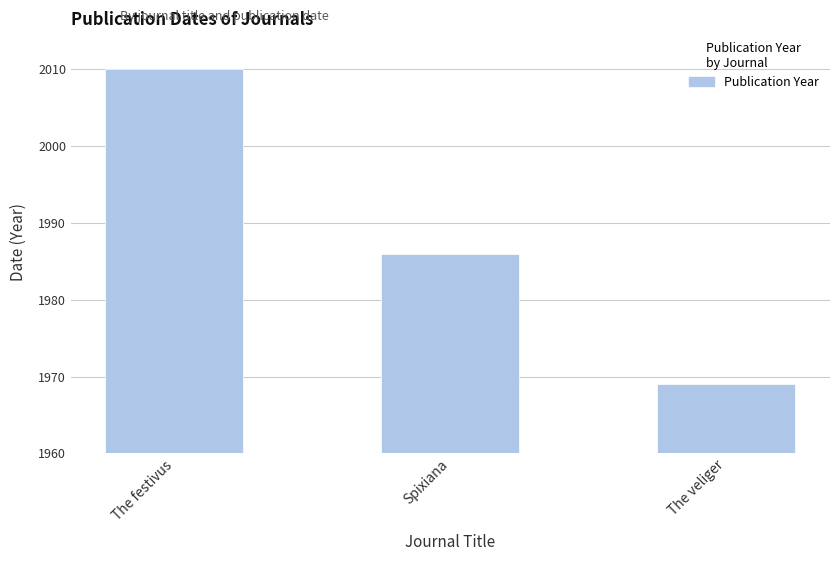

What is the average value?

1988